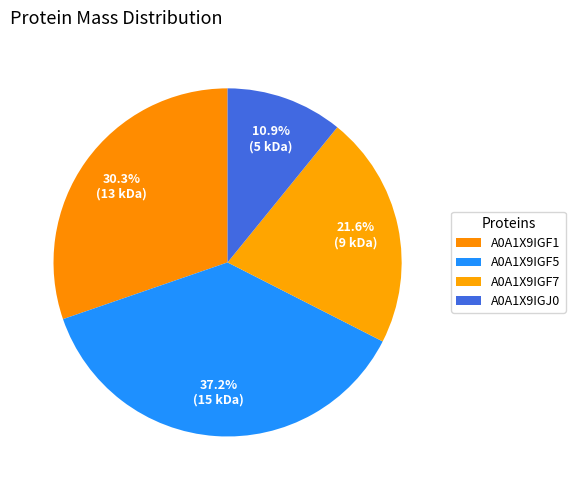

Is A0A1X9IGJ0 the majority of the pie?

No